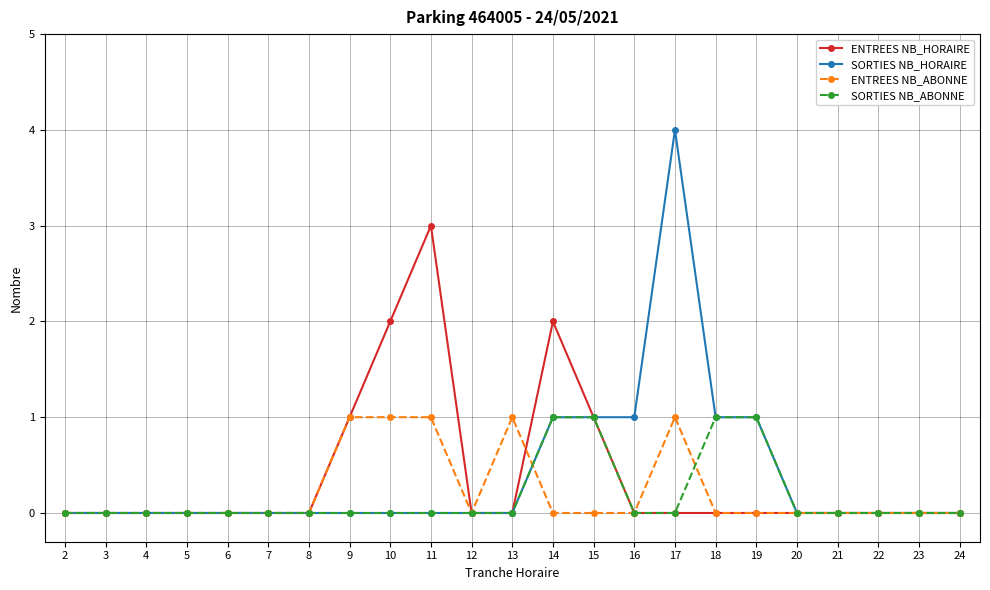

What is the difference between the maximum and minimum values in the SORTIES NB_ABONNE series?

1